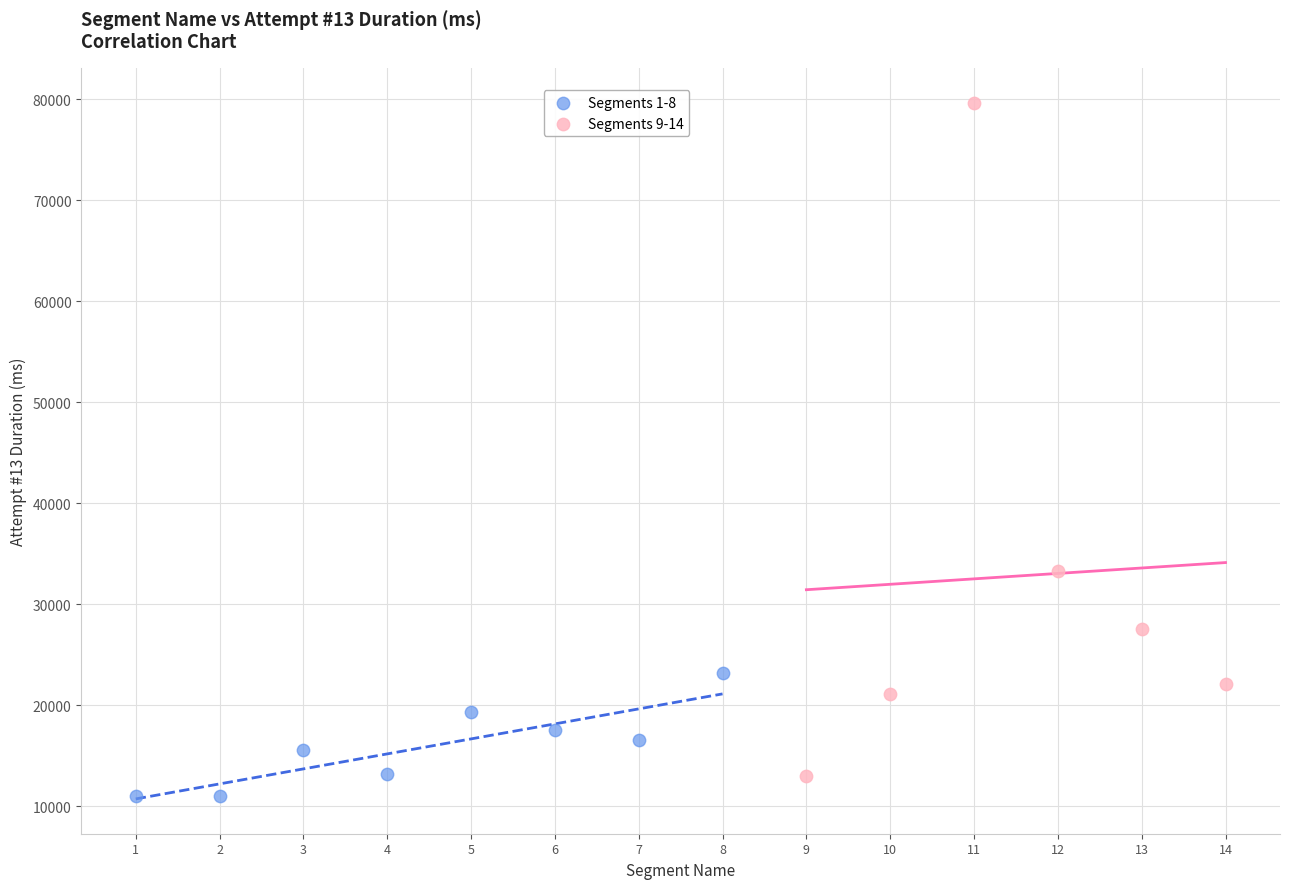

Which series contains the highest Y value?

Segments 9-14